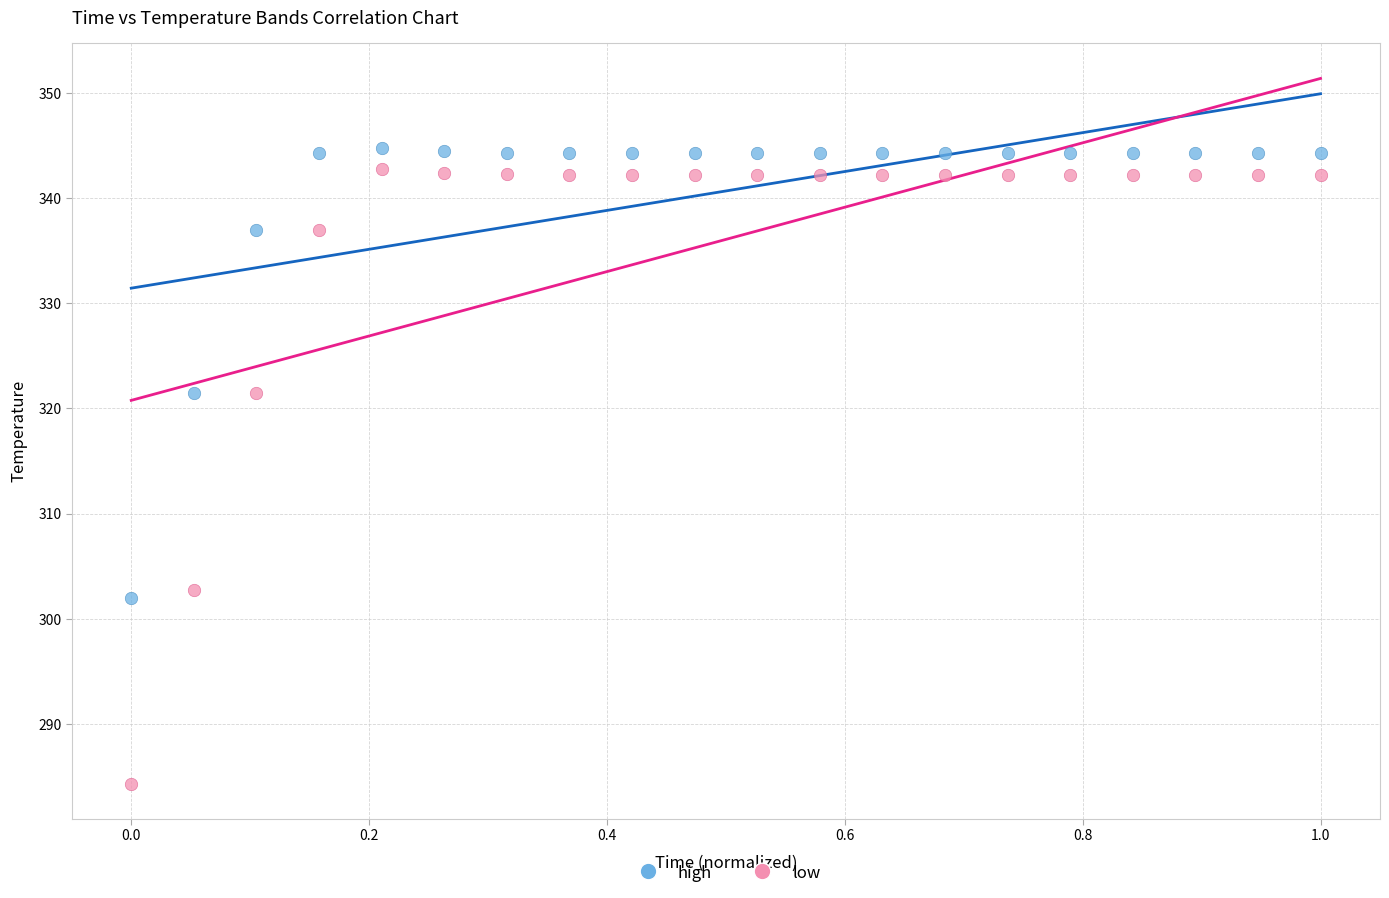

What is the X range (max minus min) for the scatter plot?

1.0